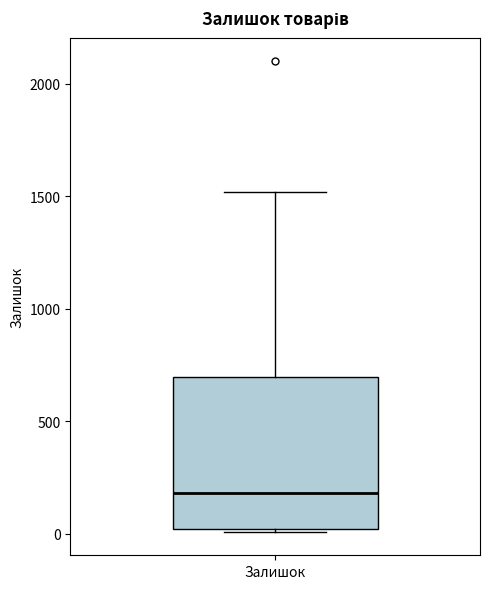

Where is the upper edge of the box for Залишок on the y-axis? The values are not printed on the chart, so give them approximately, as read against the axis.

700